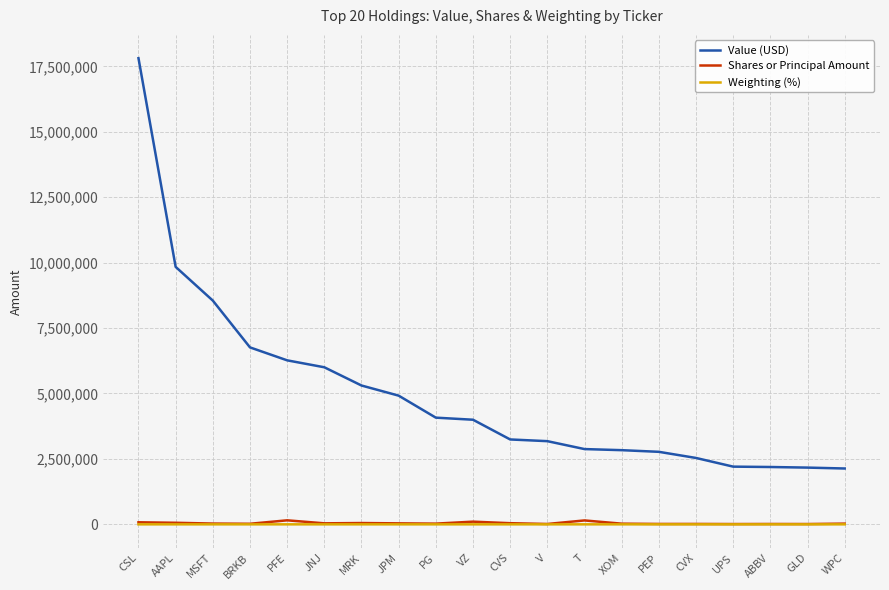

True or false: Weighting (%) and Value (USD) cross at least once.

False